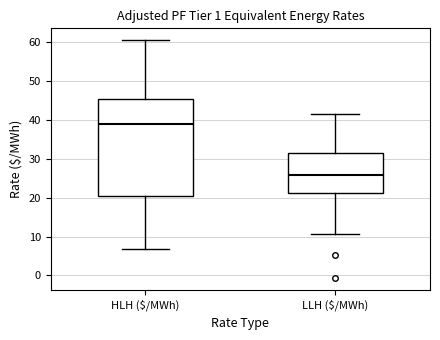

Where does the lower whisker of the box for HLH ($/MWh) end on the y-axis? The values are not printed on the chart, so give them approximately, as read against the axis.

7